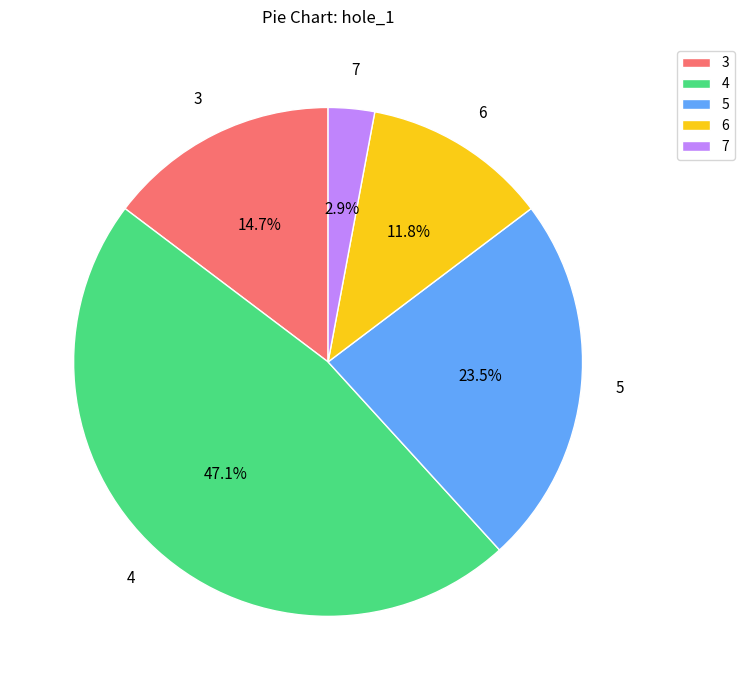

What is the smallest slice in the pie chart?

7